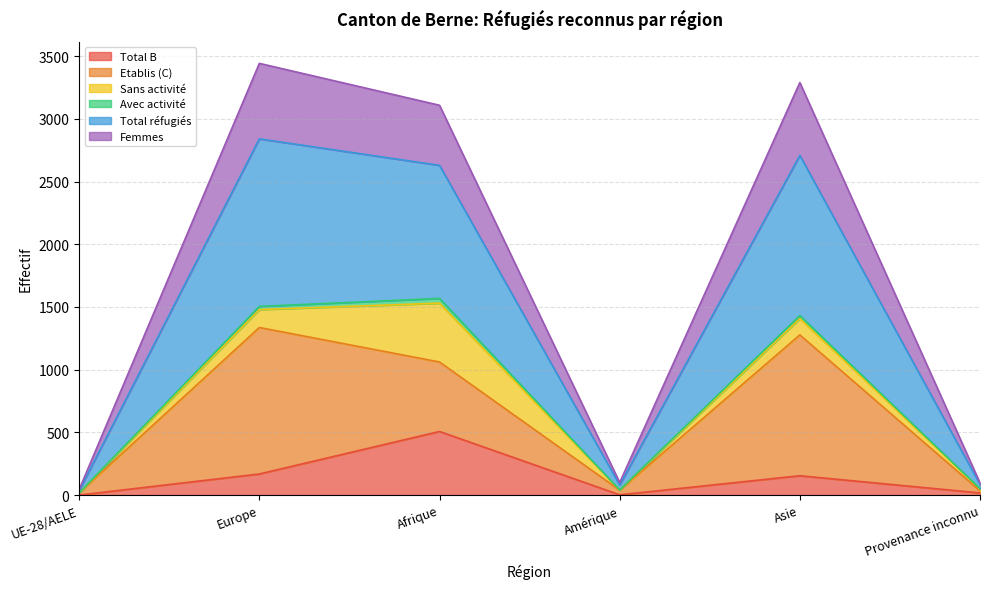

The value of Total B at Afrique is 205. True or false?

False